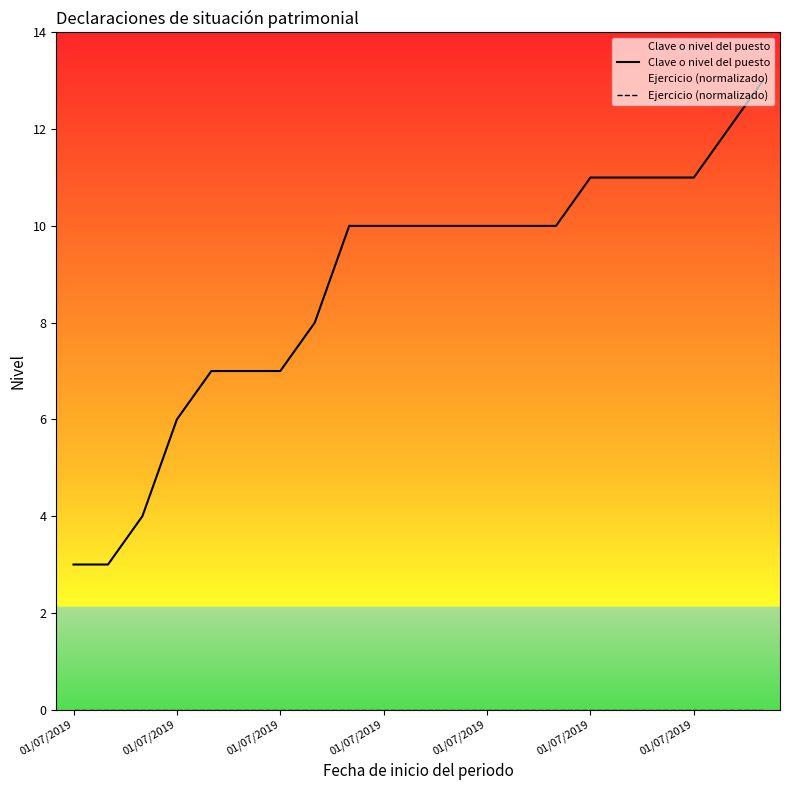

How many Clave o nivel del puesto values are between 7 and 11?

15